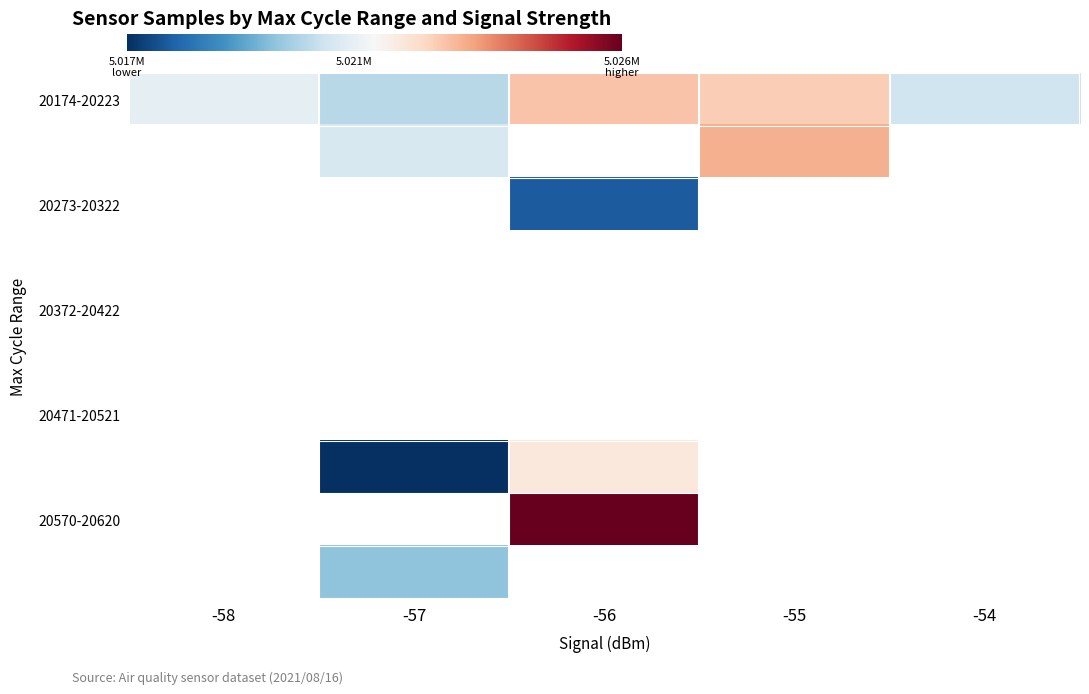

Which series has the widest spread of values?

20174-20223